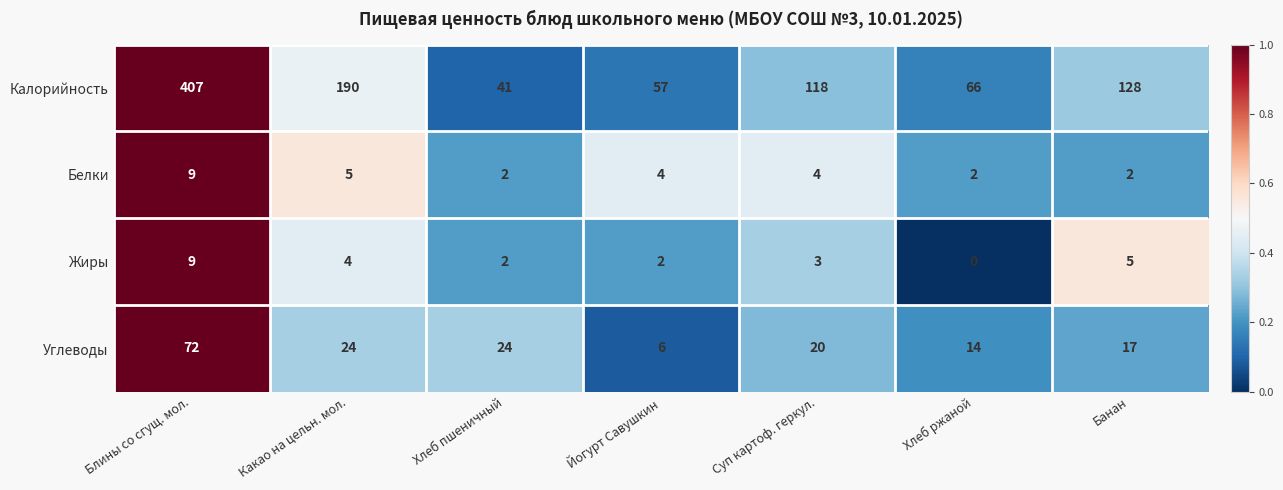

Is it true that Калорийность equals 57 at Йогурт Савушкин?

True